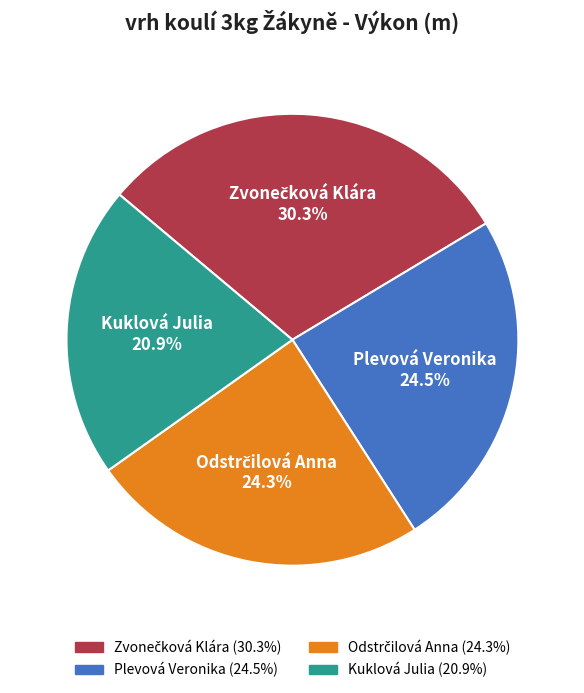

What is the smallest slice in the pie chart?

Kuklová Julia